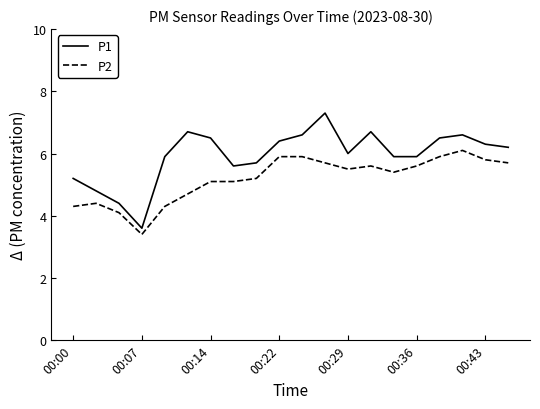

What is the difference between the maximum and minimum values in the P1 series?

3.7